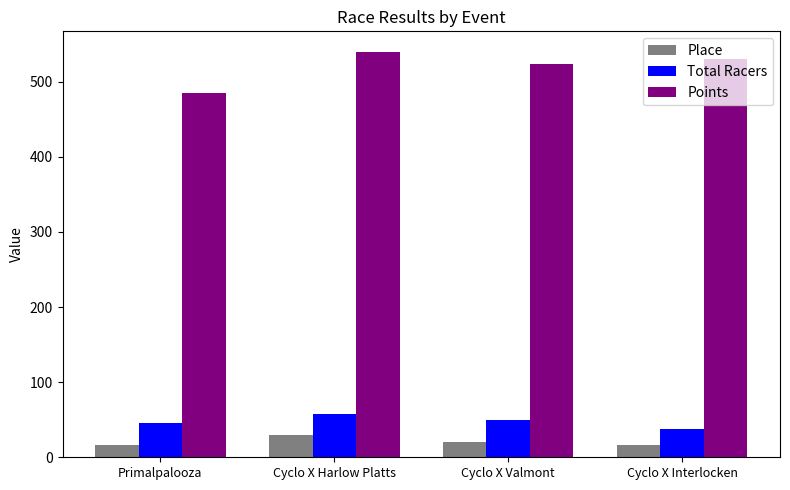

At how many categories does at least one series exceed 355?

4